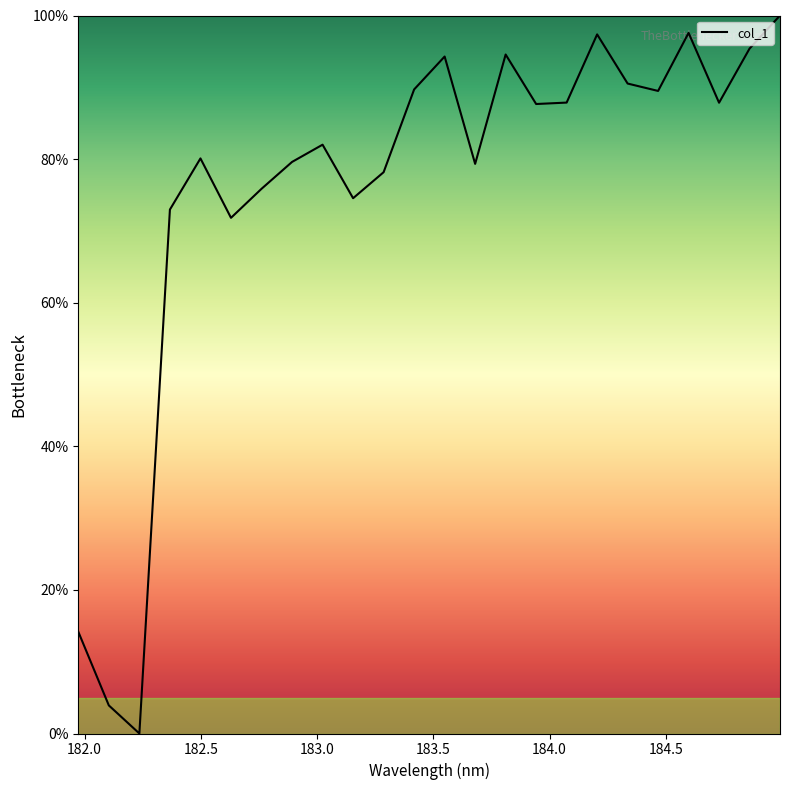

What is the difference between the maximum and minimum values?

100.0